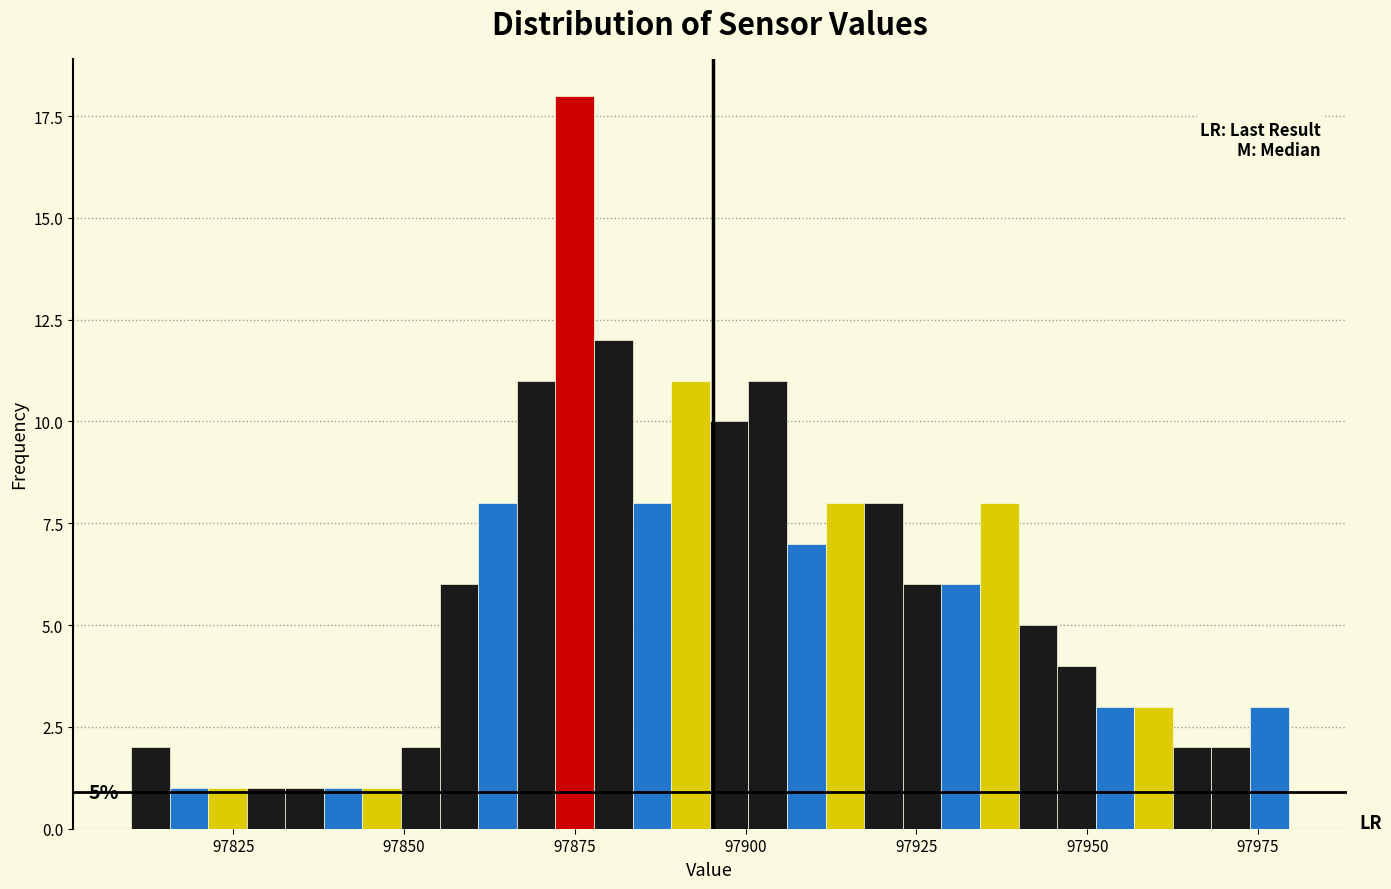

Read against the x-axis, roughly where is the centre of the tallest bar?

97875